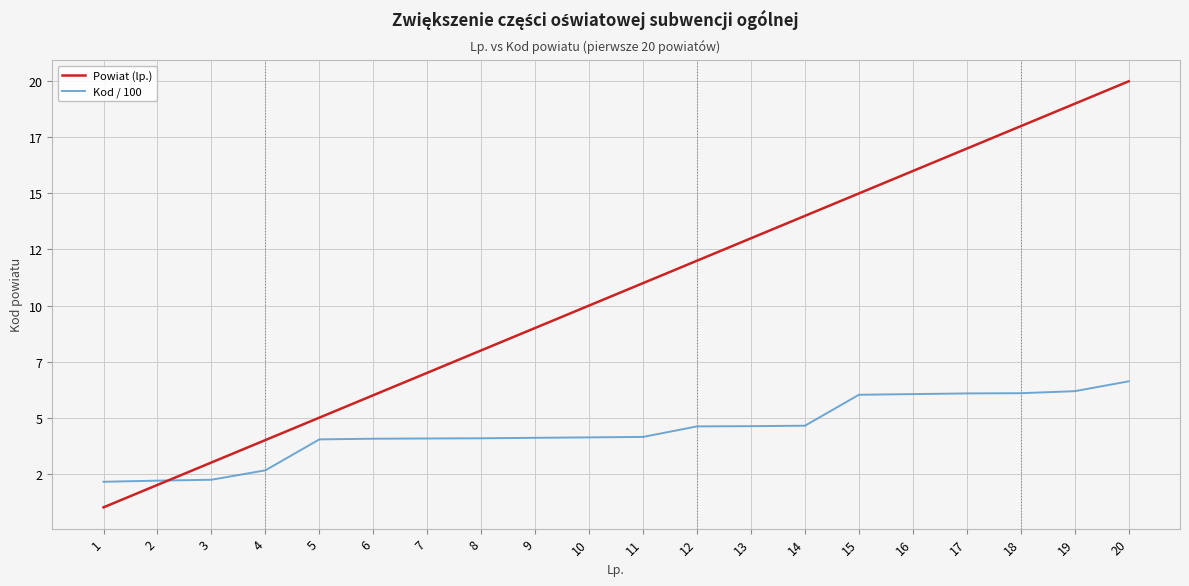

True or false: Powiat (lp.) has more than 1 interior local peaks.

False